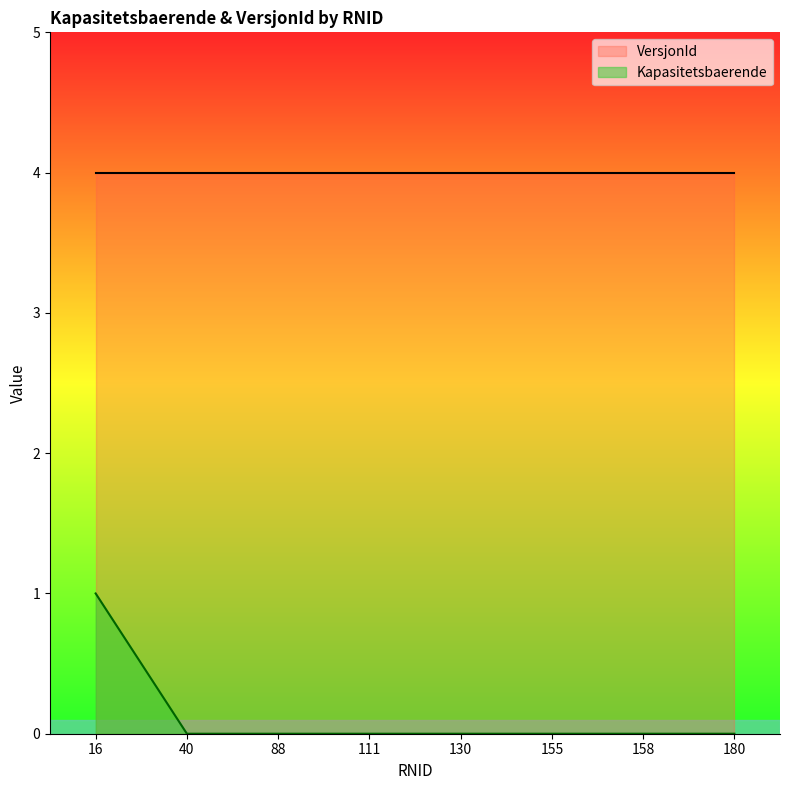

Does the chart have visible grid lines?

No